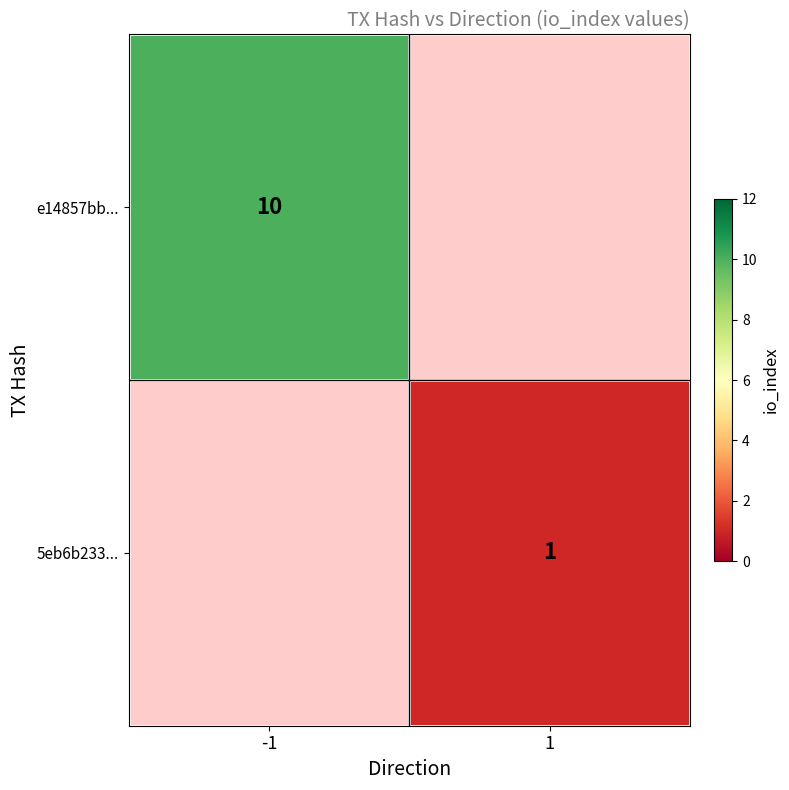

Is the value of e14857bb... at -1 greater than the value of 5eb6b233... at 1?

Yes